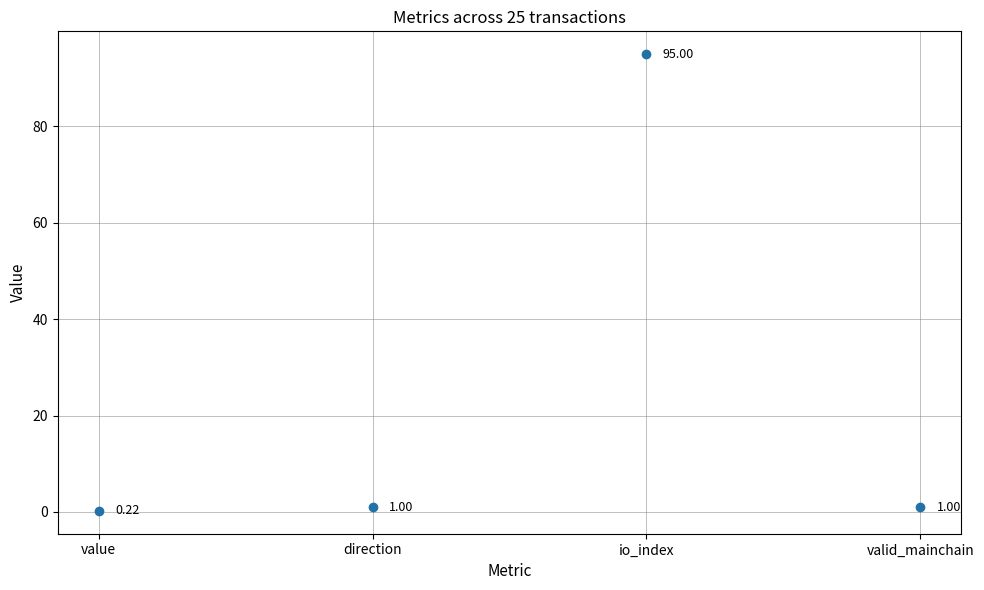

Is the value of io_index at 14 greater than the value of value at 21?

Yes